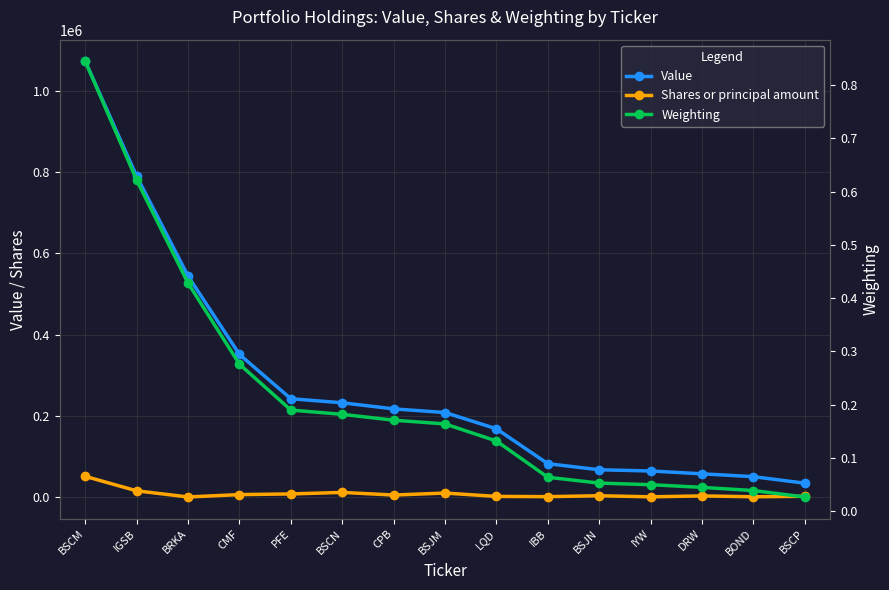

True or false: Value has more than 0 interior local peaks.

False